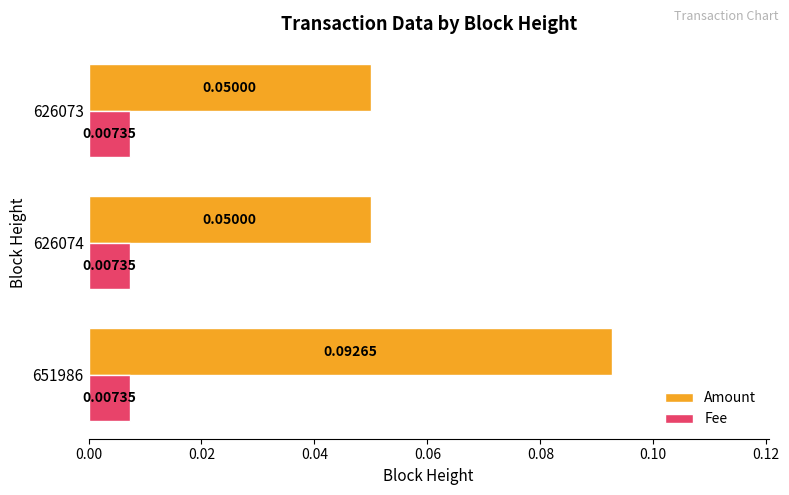

Is the value of Fee at 651986 greater than the value of Amount at 626074?

No